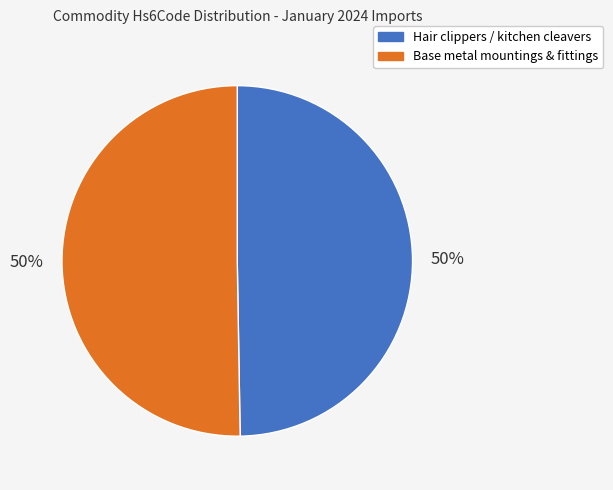

To the nearest percent, what is the average slice percentage?

50%